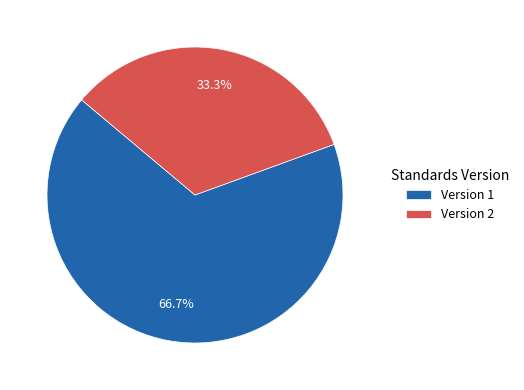

Which slice is the largest?

Version 1